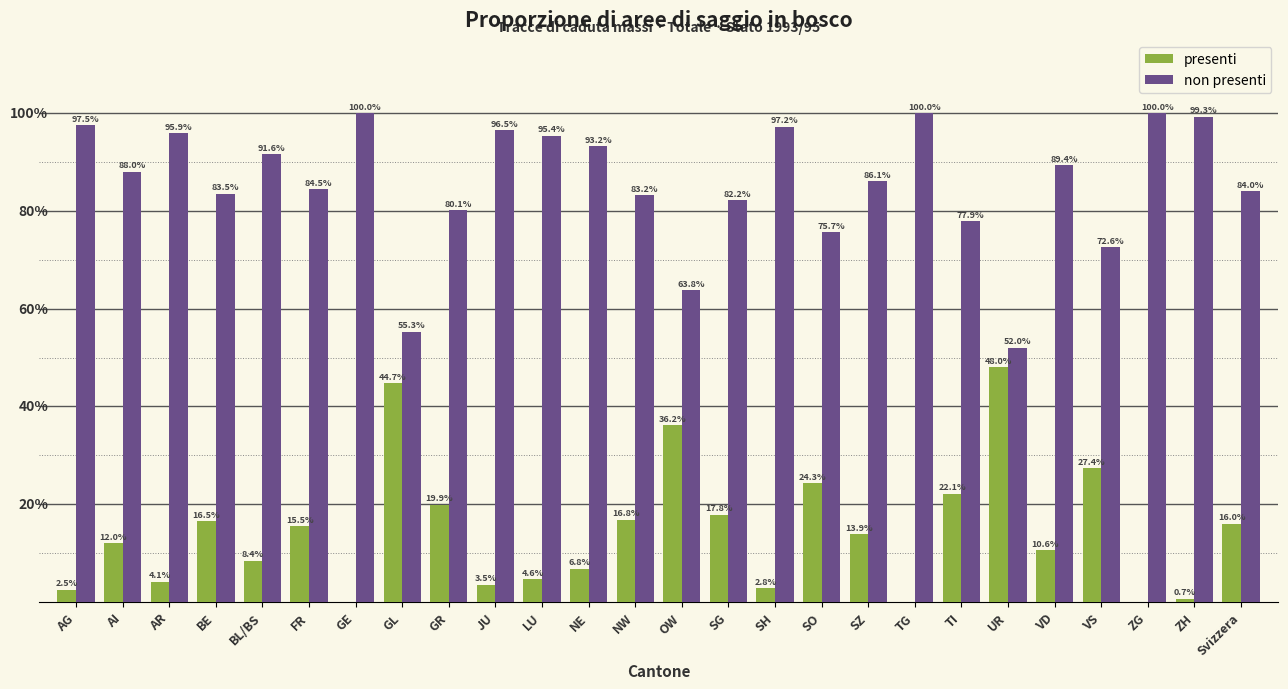

Which series has the largest total across all categories?

non presenti